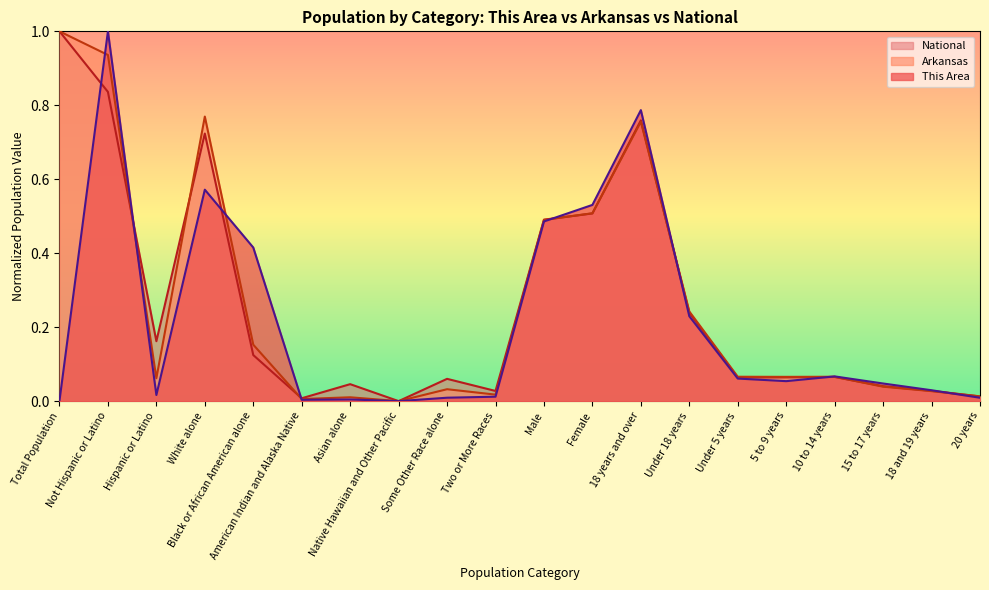

What is the difference between the National values at Female and Hispanic or Latino?

0.3